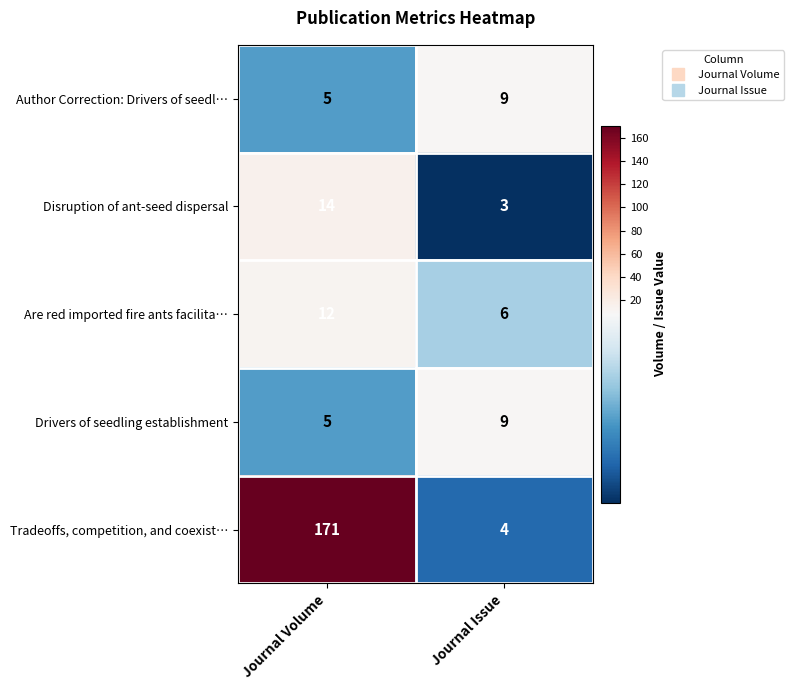

The value of Author Correction: Drivers of seedl… at Journal Issue is 9. True or false?

True